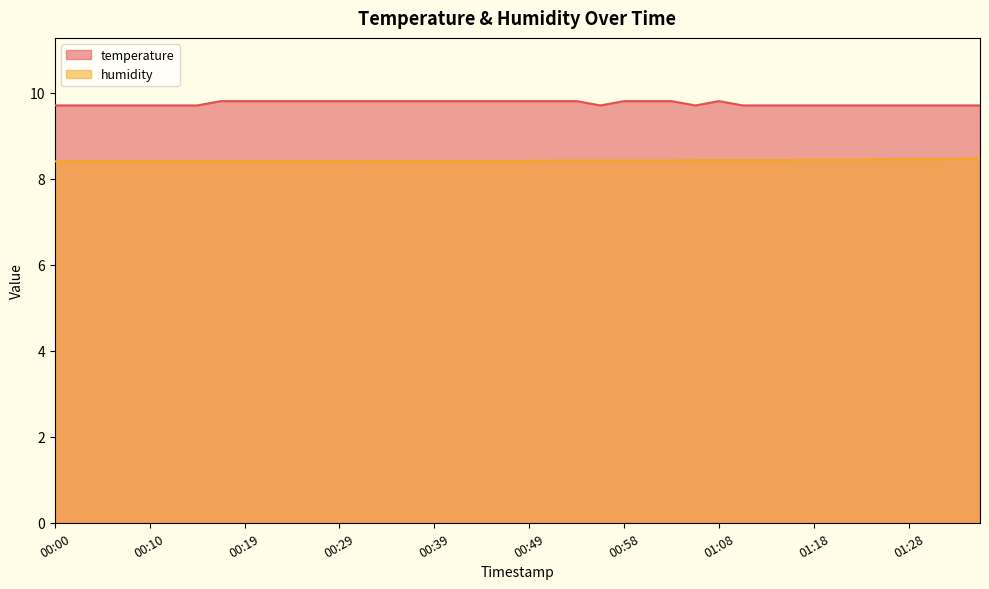

Reading left to right, transcribe all the data shown in this chart.

temperature: 00:00=9.7	00:02=9.7	00:05=9.7	00:07=9.7	00:10=9.7	00:12=9.7	00:14=9.7	00:17=9.8	00:19=9.8	00:22=9.8	00:24=9.8	00:27=9.8	00:29=9.8	00:32=9.8	00:34=9.8	00:36=9.8	00:39=9.8	00:41=9.8	00:44=9.8	00:46=9.8	00:49=9.8	00:51=9.8	00:54=9.8	00:56=9.7	00:58=9.8	01:01=9.8	01:03=9.8	01:06=9.7	01:08=9.8	01:11=9.7	01:13=9.7	01:16=9.7	01:18=9.7	01:21=9.7	01:23=9.7	01:25=9.7	01:28=9.7	01:30=9.7	01:33=9.7	01:35=9.7
humidity: 00:00=8.4	00:02=8.4	00:05=8.4	00:07=8.4	00:10=8.4	00:12=8.4	00:14=8.4	00:17=8.4	00:19=8.4	00:22=8.4	00:24=8.4	00:27=8.4	00:29=8.4	00:32=8.4	00:34=8.4	00:36=8.4	00:39=8.4	00:41=8.4	00:44=8.4	00:46=8.4	00:49=8.4	00:51=8.4	00:54=8.4	00:56=8.4	00:58=8.4	01:01=8.4	01:03=8.4	01:06=8.4	01:08=8.4	01:11=8.4	01:13=8.4	01:16=8.4	01:18=8.4	01:21=8.4	01:23=8.4	01:25=8.4	01:28=8.4	01:30=8.4	01:33=8.5	01:35=8.5